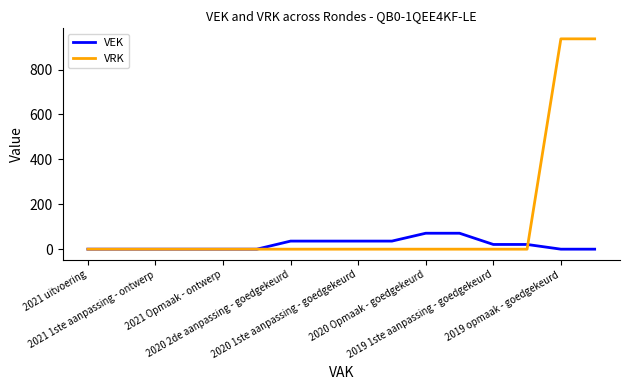

What is the maximum value shown in the chart?

937